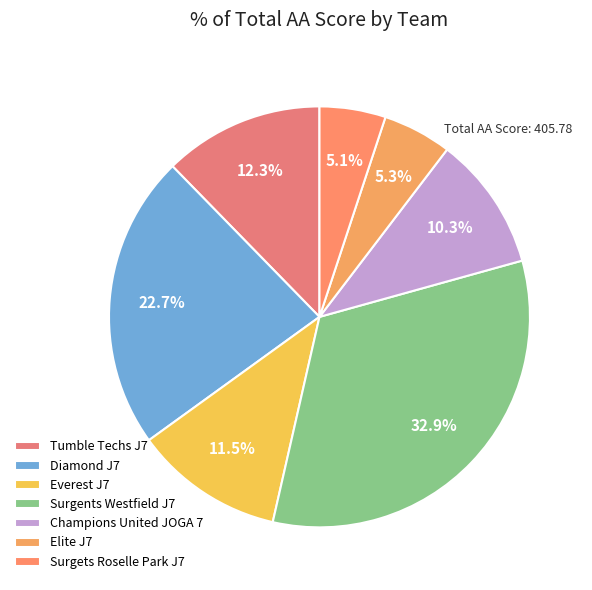

Is it true that Diamond J7 is 1% of the pie?

False